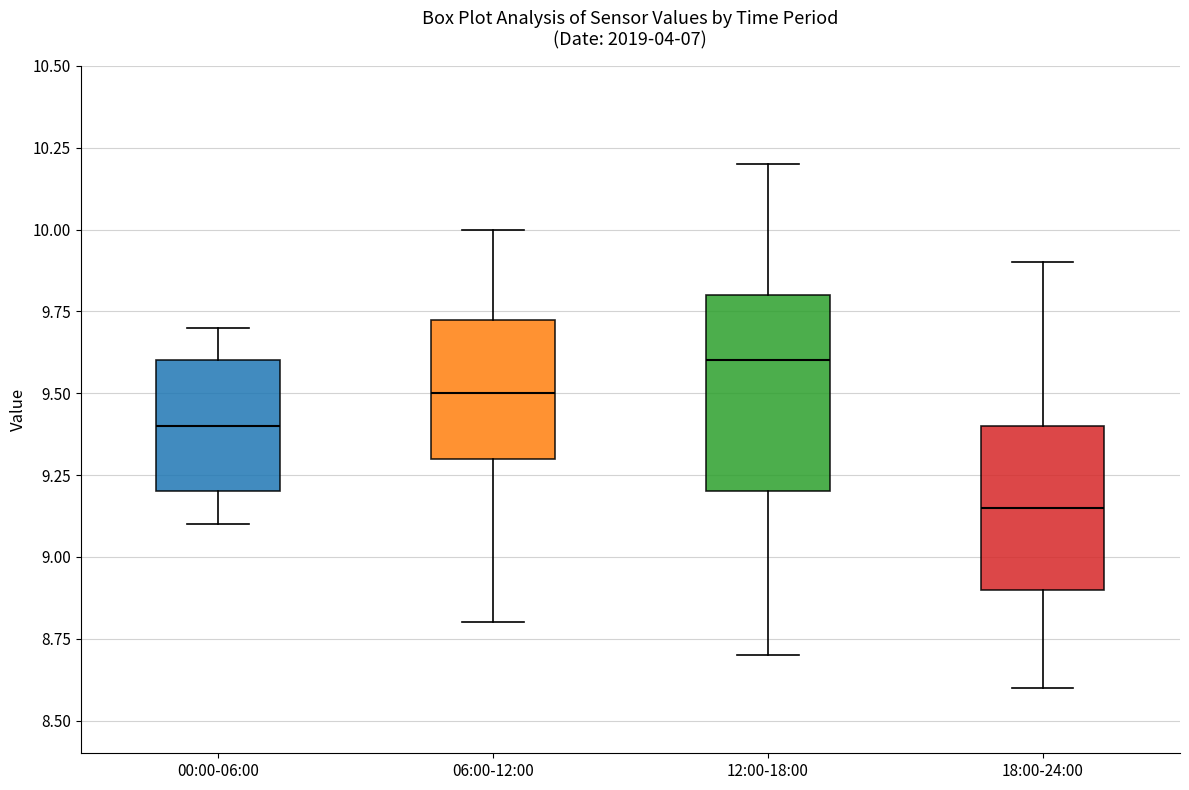

Reading left to right, transcribe this box plot: for each box, give where its median line is, the range the box spans, and where its two whiskers end, as read against the y-axis. The values are not printed on the chart, so give them approximately, as read against the axis.

00:00-06:00: median 9.40, box 9.20 to 9.60, whiskers 9.10 to 9.70
06:00-12:00: median 9.50, box 9.30 to 9.75, whiskers 8.80 to 10.00
12:00-18:00: median 9.60, box 9.20 to 9.80, whiskers 8.70 to 10.20
18:00-24:00: median 9.15, box 8.90 to 9.40, whiskers 8.60 to 9.90